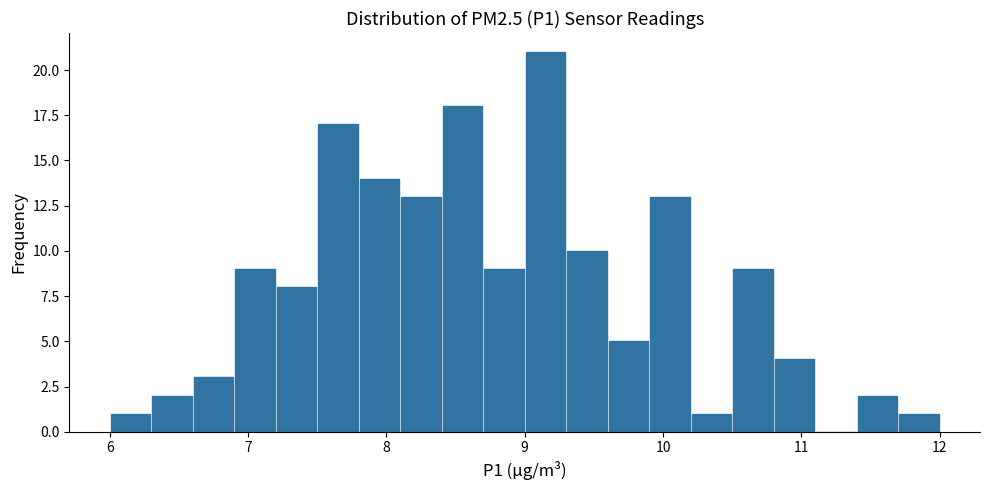

Around what value on the x-axis is the tallest bar? Give the approximate position of its centre, as read against the axis.

9.2